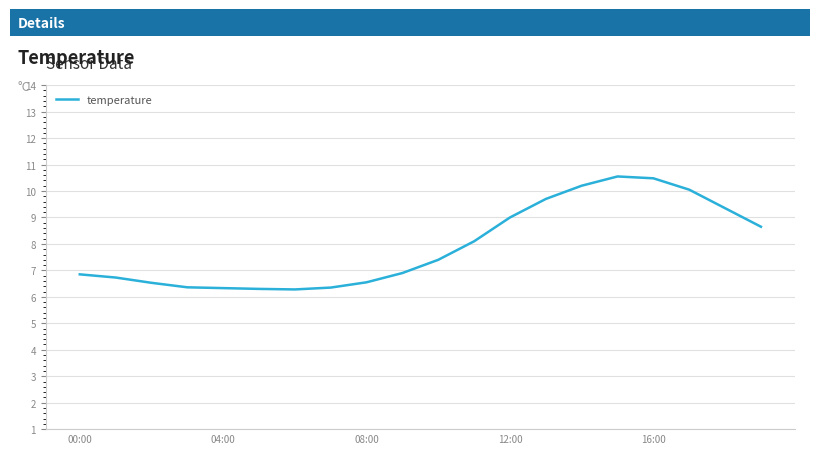

What is the difference between the maximum and minimum values?

4.3